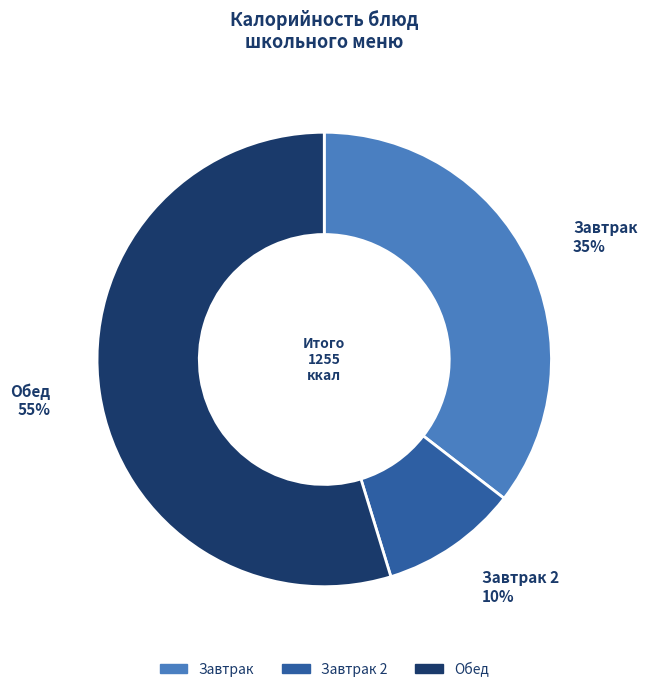

Do Обед and Завтрак 2 together represent more than half of the pie?

Yes